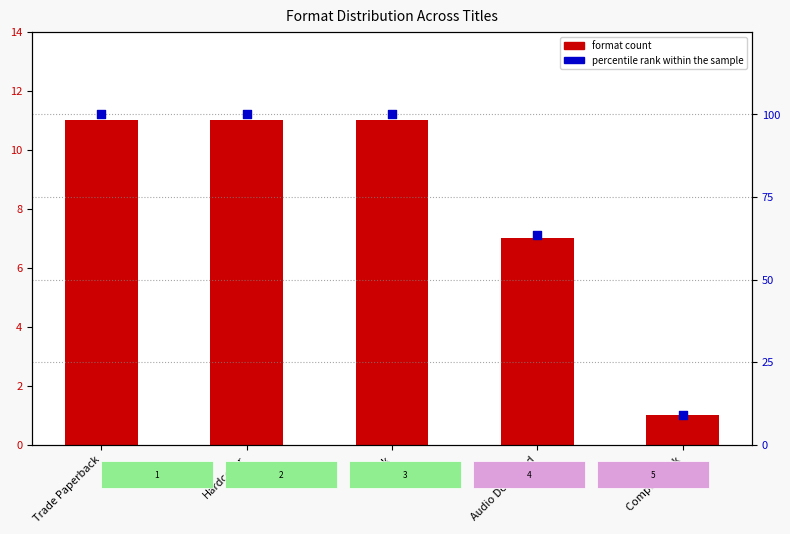

At how many categories does at least one series exceed 90?

3